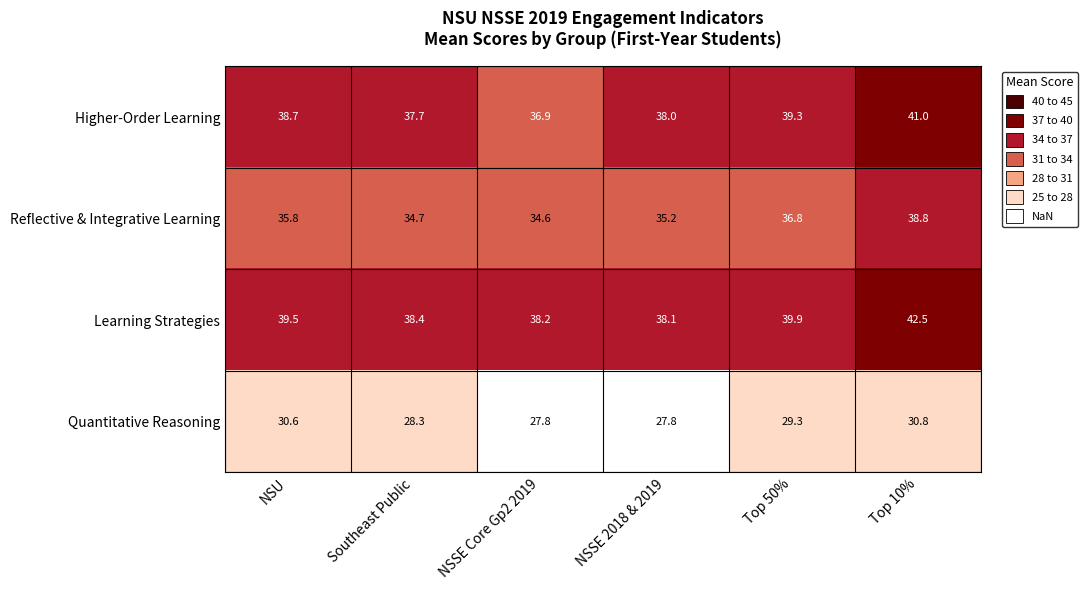

Is it true that Higher-Order Learning equals 66.4 at NSU?

False